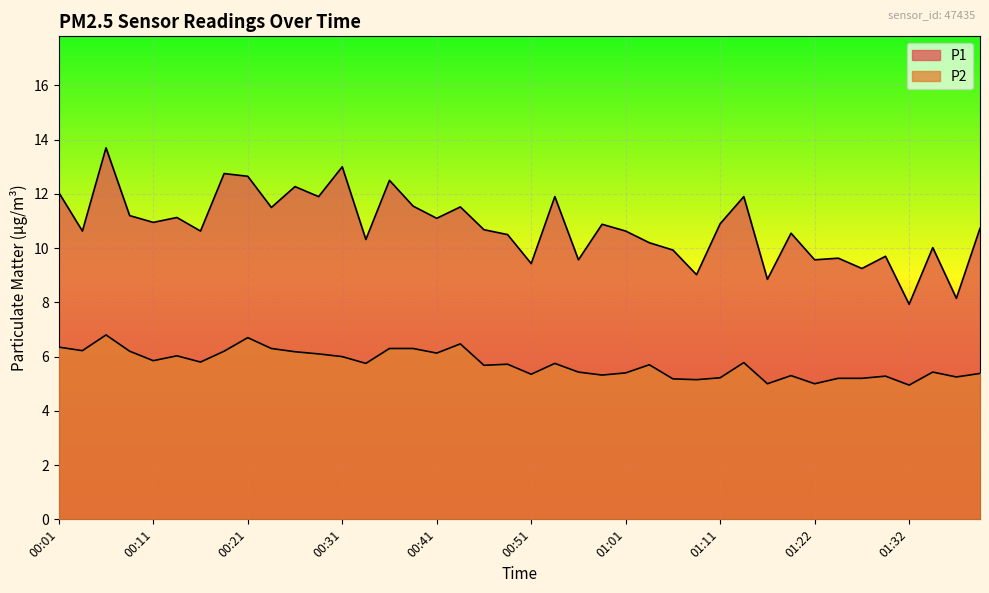

Which series has the largest total across all categories?

P1